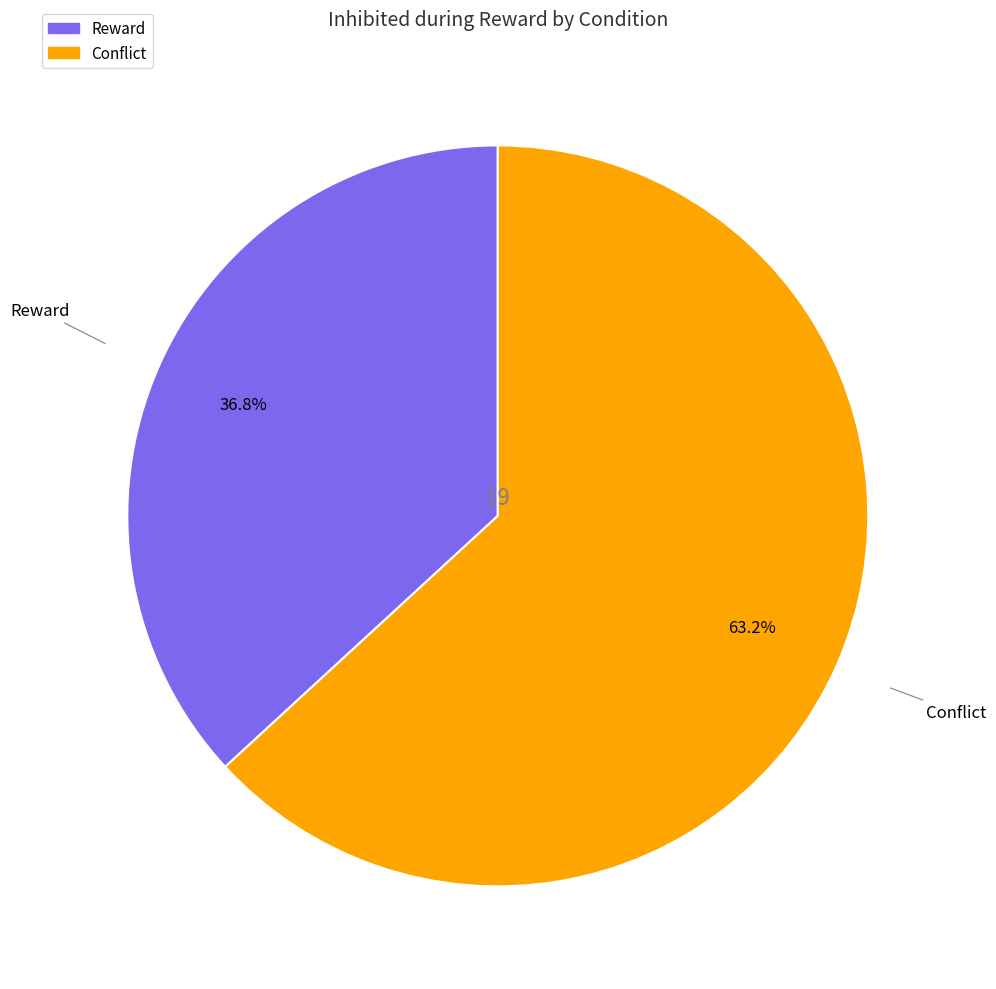

Rank the categories by value from lowest to highest.

Reward, Conflict